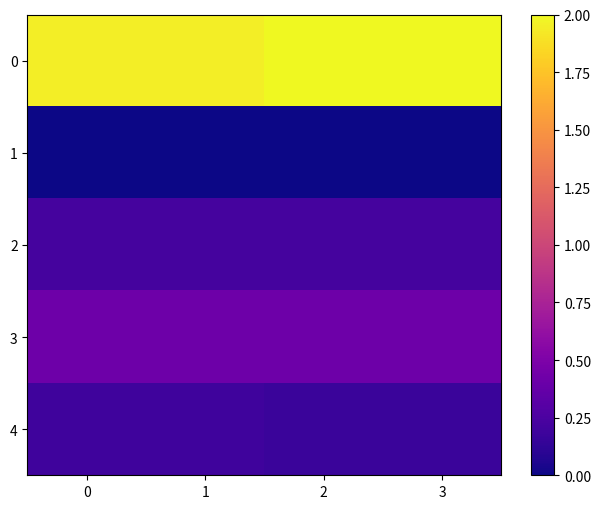

Reading left to right, extract all data points from this chart.

0: 0=2.0	1=2.0	2=2.0	3=2.0
1: 0=0.0	1=0.0	2=0.0	3=0.0
2: 0=0.2	1=0.2	2=0.2	3=0.2
3: 0=0.4	1=0.4	2=0.4	3=0.4
4: 0=0.2	1=0.2	2=0.2	3=0.2